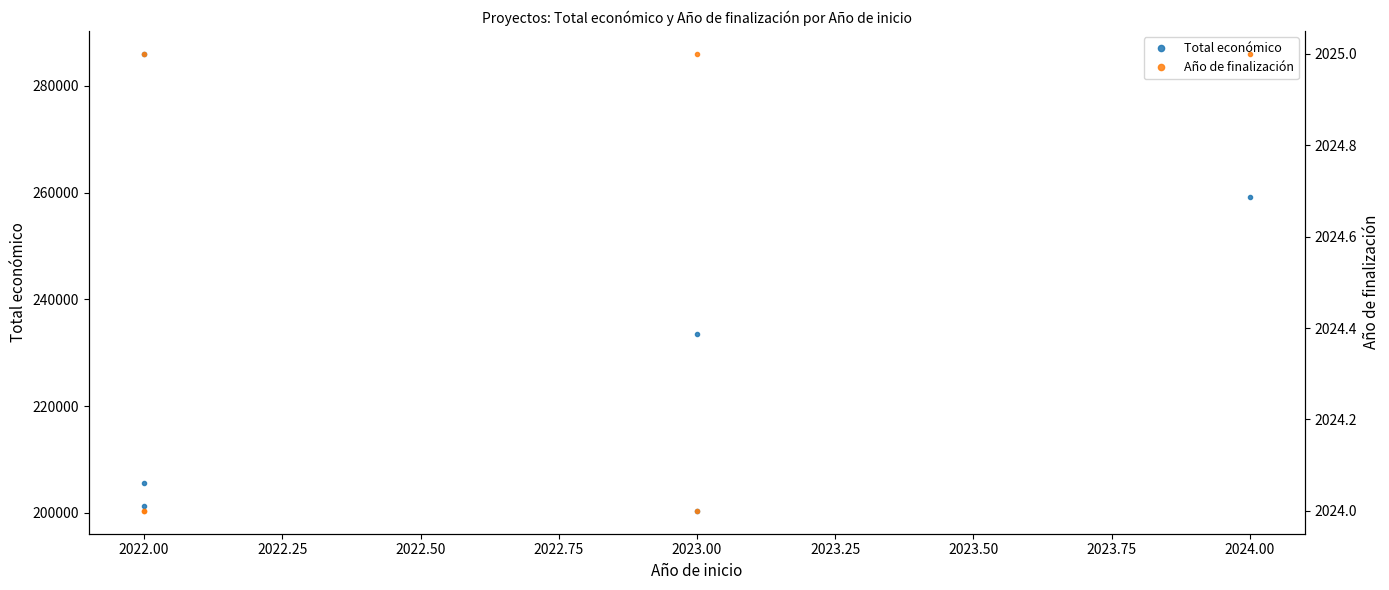

Where is the first local maximum for Total económico?

2022.00